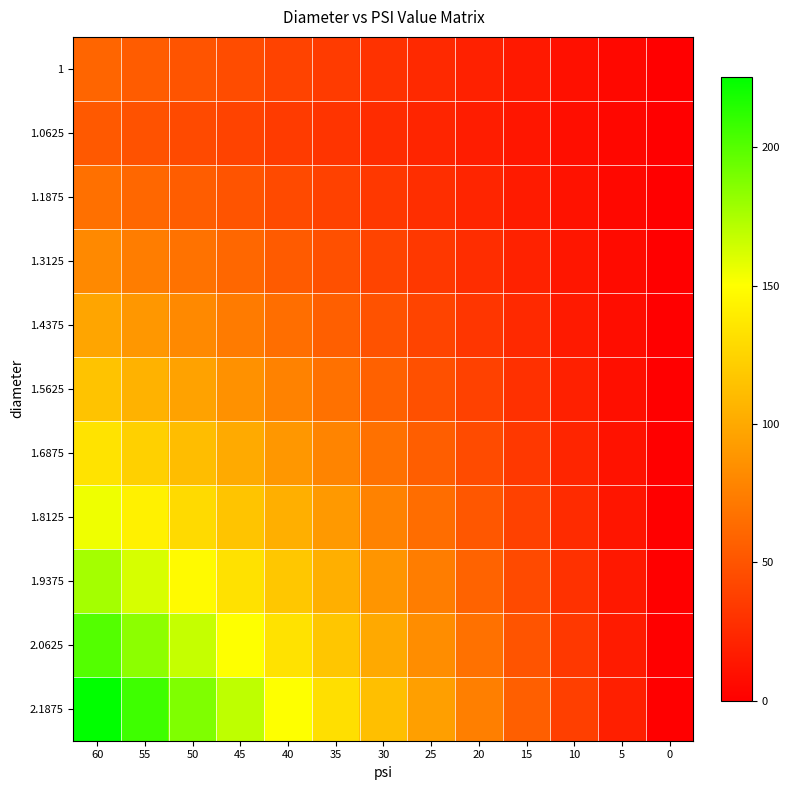

Between 45 and 5, which series saw the biggest shift?

2.1875